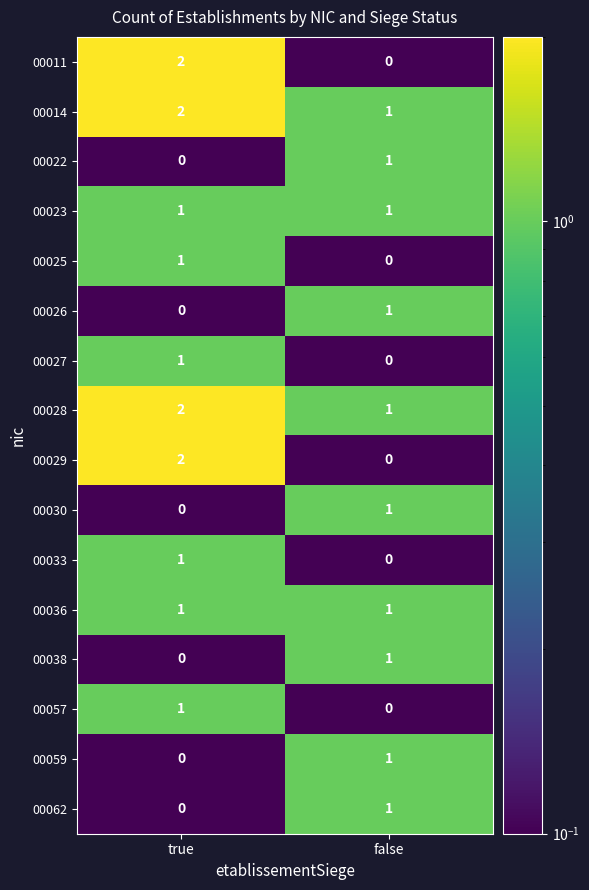

How many values in the 00028 series are below 2?

1